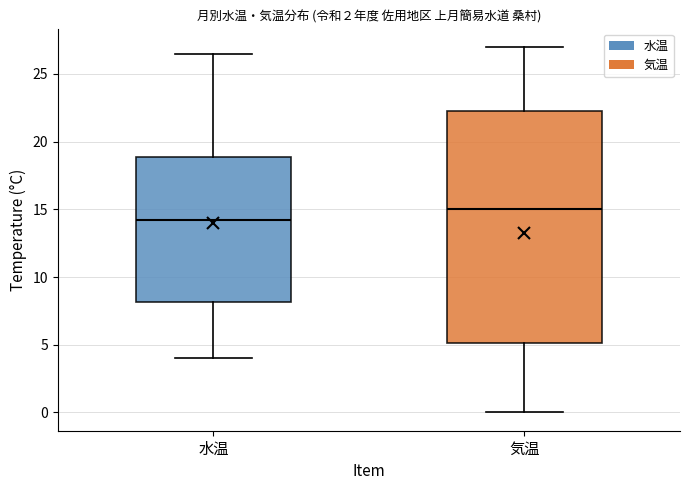

Which box has the highest median line?

気温